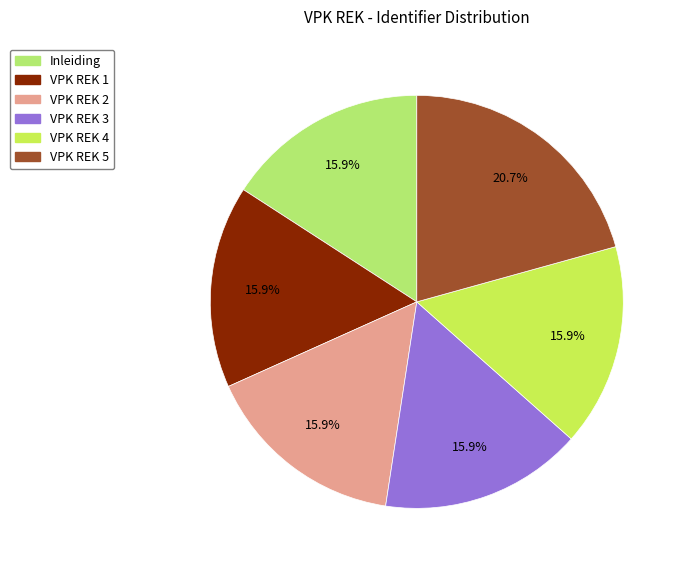

Count the number of slices in the pie.

6